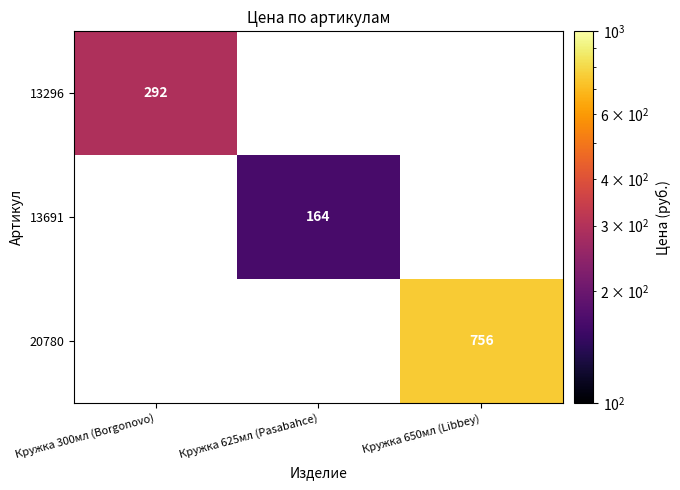

True or false: 20780 has a value of 756 at Кружка 650мл (Libbey).

True